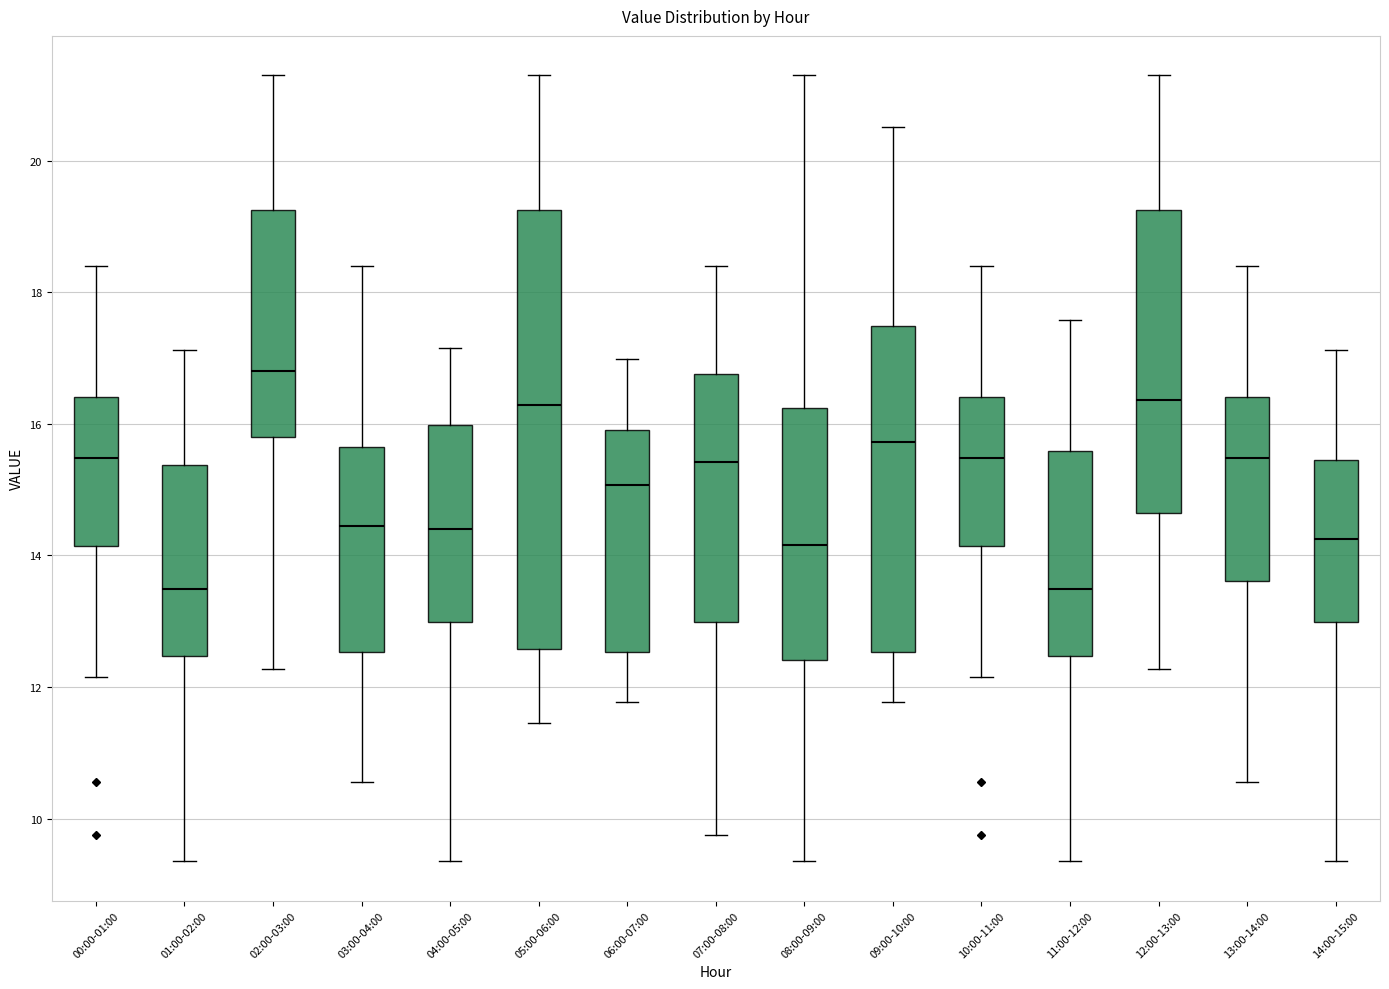

Reading left to right, transcribe this box plot: for each box, give where its median line is, the range the box spans, and where its two whiskers end, as read against the y-axis. The values are not printed on the chart, so give them approximately, as read against the axis.

00:00-01:00: median 15.4, box 14.2 to 16.4, whiskers 12.2 to 18.4
01:00-02:00: median 13.4, box 12.4 to 15.4, whiskers 9.4 to 17.2
02:00-03:00: median 16.8, box 15.8 to 19.2, whiskers 12.2 to 21.4
03:00-04:00: median 14.4, box 12.6 to 15.6, whiskers 10.6 to 18.4
04:00-05:00: median 14.4, box 13.0 to 16.0, whiskers 9.4 to 17.2
05:00-06:00: median 16.2, box 12.6 to 19.2, whiskers 11.4 to 21.4
06:00-07:00: median 15.0, box 12.6 to 16.0, whiskers 11.8 to 17.0
07:00-08:00: median 15.4, box 13.0 to 16.8, whiskers 9.8 to 18.4
08:00-09:00: median 14.2, box 12.4 to 16.2, whiskers 9.4 to 21.4
09:00-10:00: median 15.8, box 12.6 to 17.4, whiskers 11.8 to 20.6
10:00-11:00: median 15.4, box 14.2 to 16.4, whiskers 12.2 to 18.4
11:00-12:00: median 13.4, box 12.4 to 15.6, whiskers 9.4 to 17.6
12:00-13:00: median 16.4, box 14.6 to 19.2, whiskers 12.2 to 21.4
13:00-14:00: median 15.4, box 13.6 to 16.4, whiskers 10.6 to 18.4
14:00-15:00: median 14.2, box 13.0 to 15.4, whiskers 9.4 to 17.2